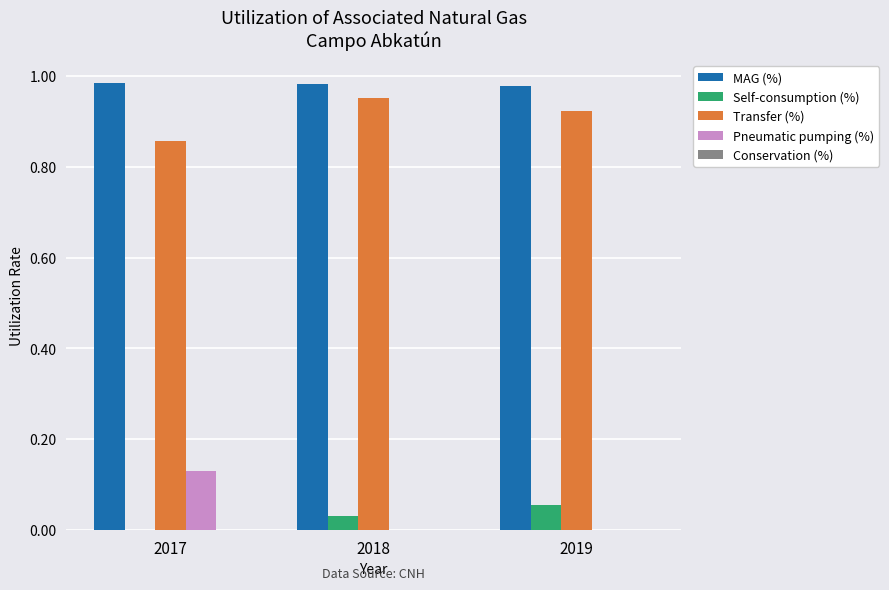

How many series are shown in this chart?

4